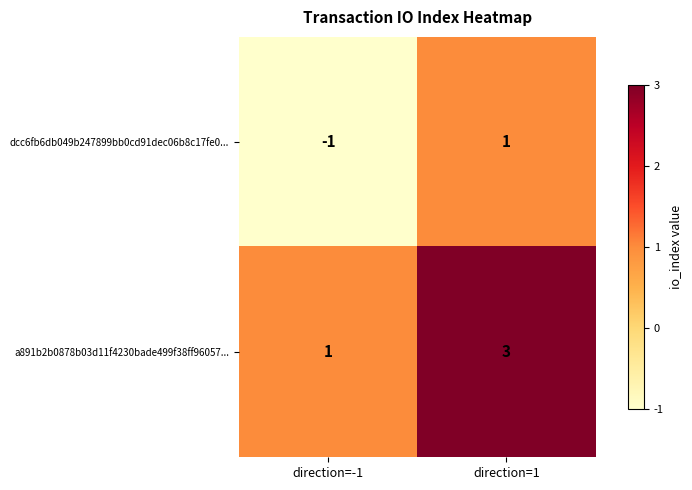

Which category has the highest value across all series?

direction=1